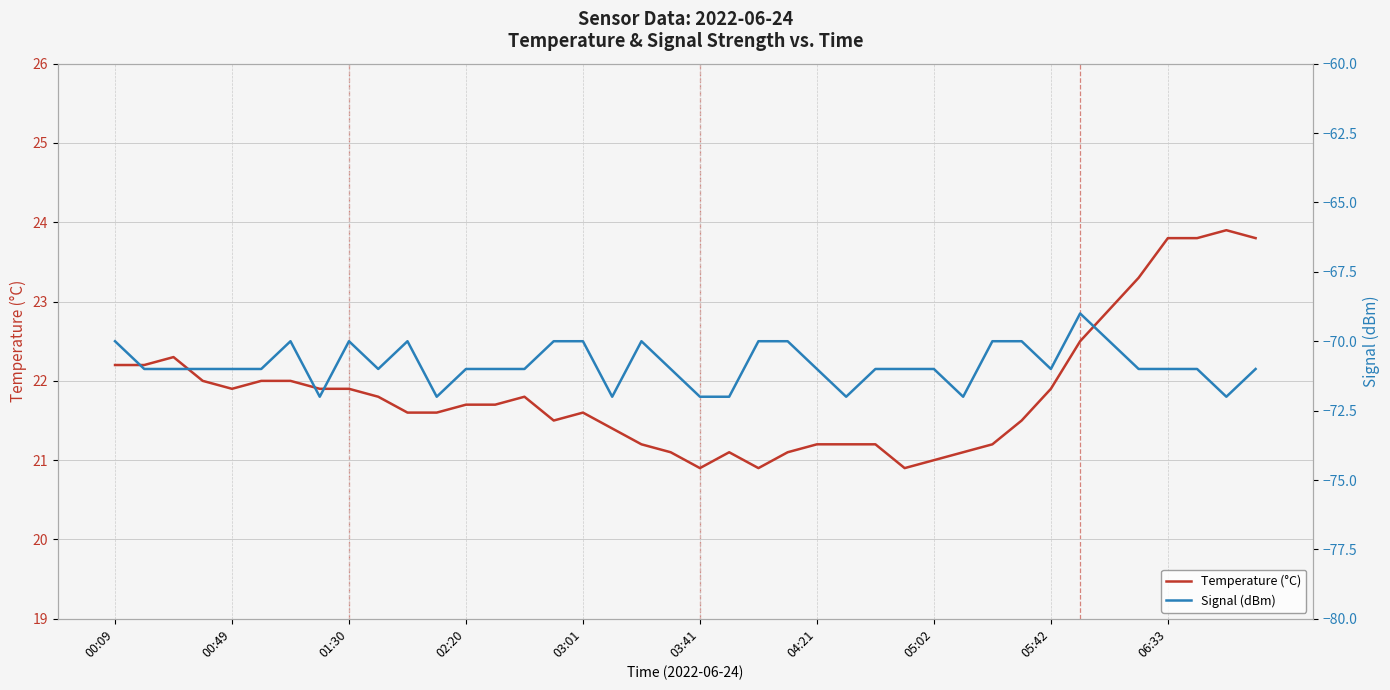

What is the minimum value for Temperature (°C)?

20.9